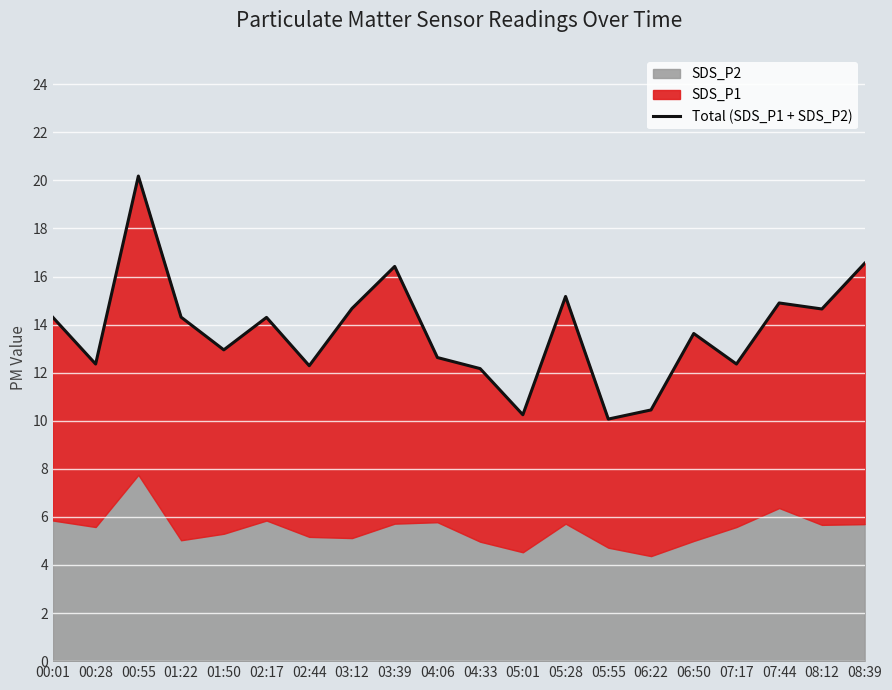

What position from the left is 00:01?

1